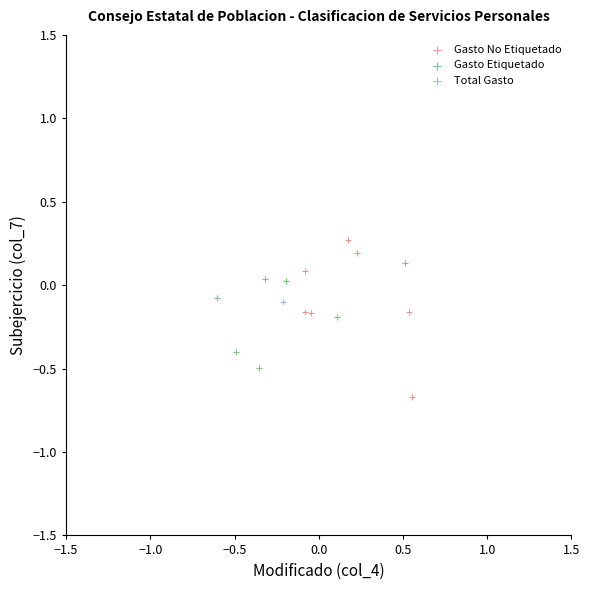

What are all the series names shown in the legend?

Gasto No Etiquetado, Gasto Etiquetado, Total Gasto